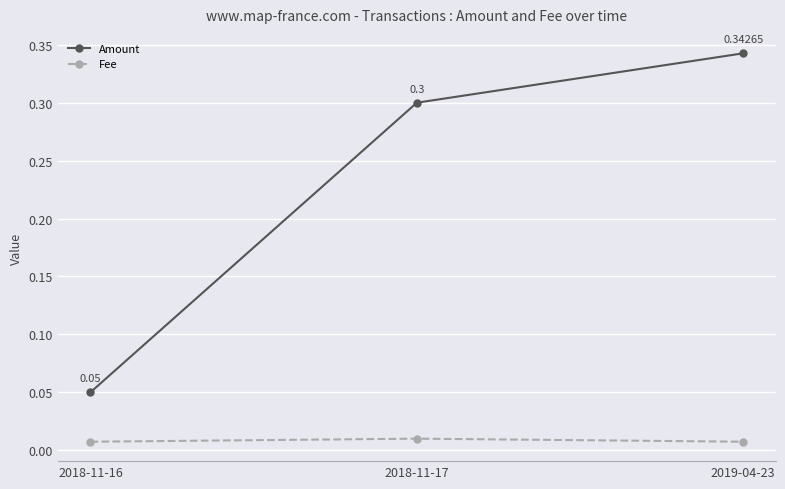

At which category is the sum across all series the highest?

2019-04-23